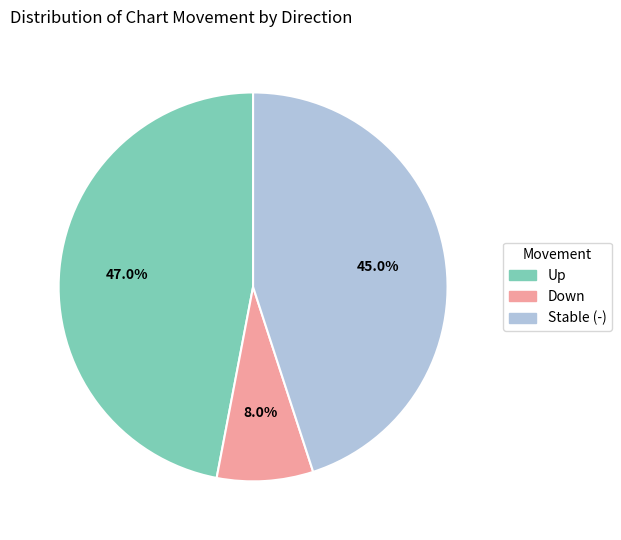

Does any single category account for the majority?

No